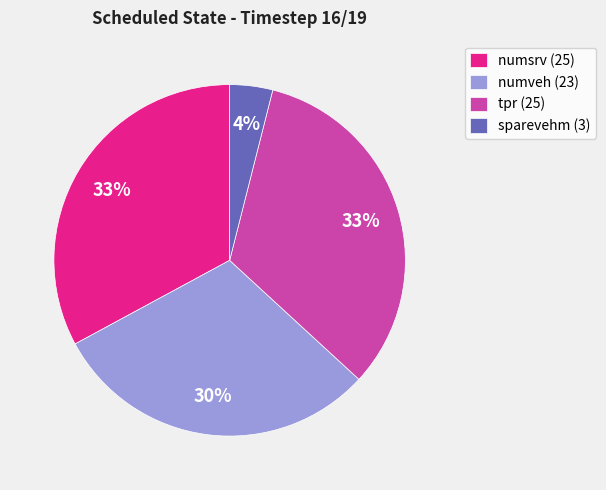

To the nearest percent, what is the difference between the largest and smallest slice percentages?

29%